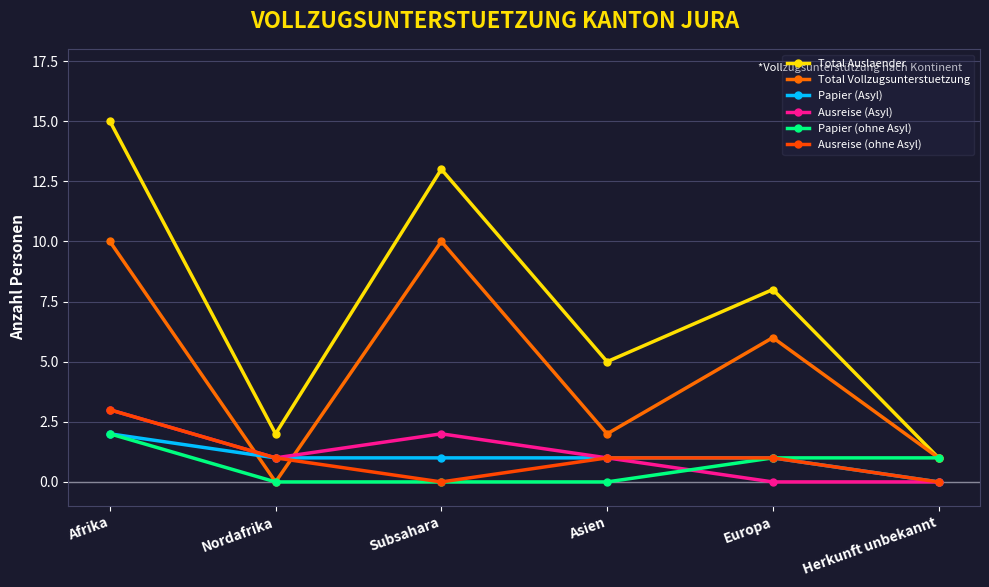

What is the sum of all Papier (Asyl) values?

6